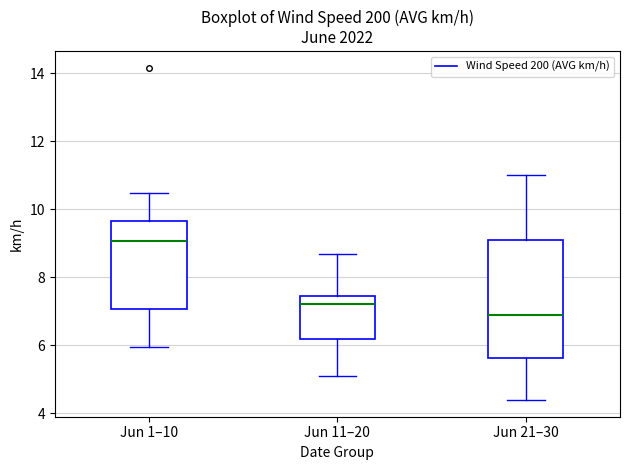

Where is the lower edge of the box for Jun 11–20 on the y-axis? The values are not printed on the chart, so give them approximately, as read against the axis.

6.2